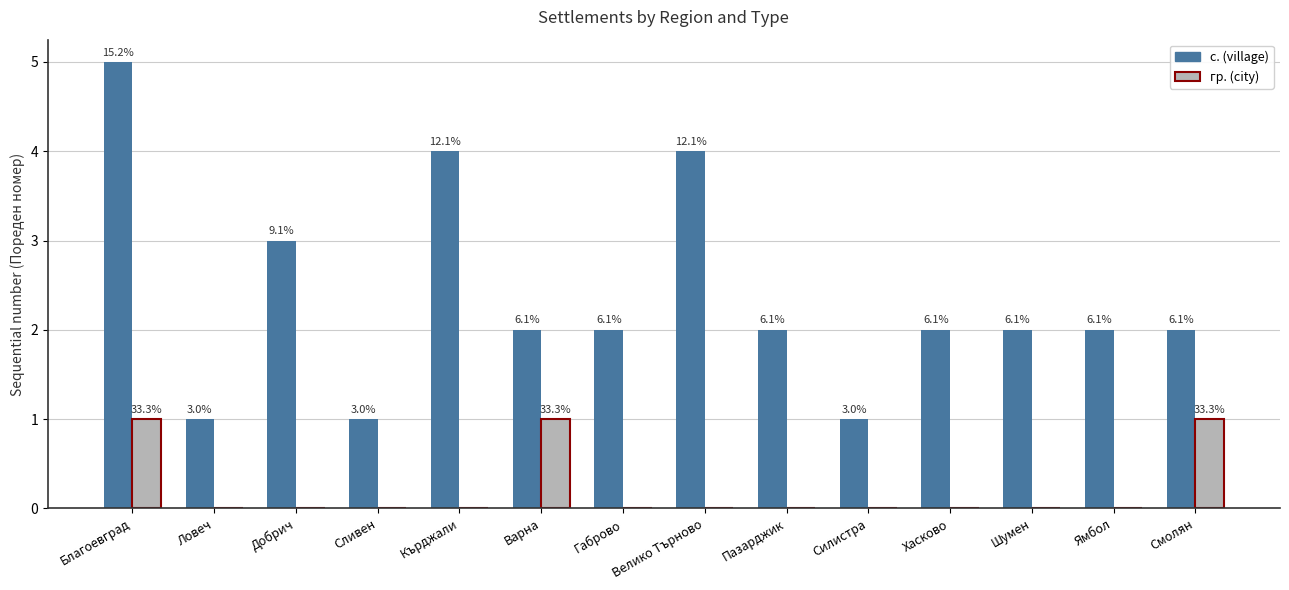

At which category is the sum across all series the highest?

Благоевград